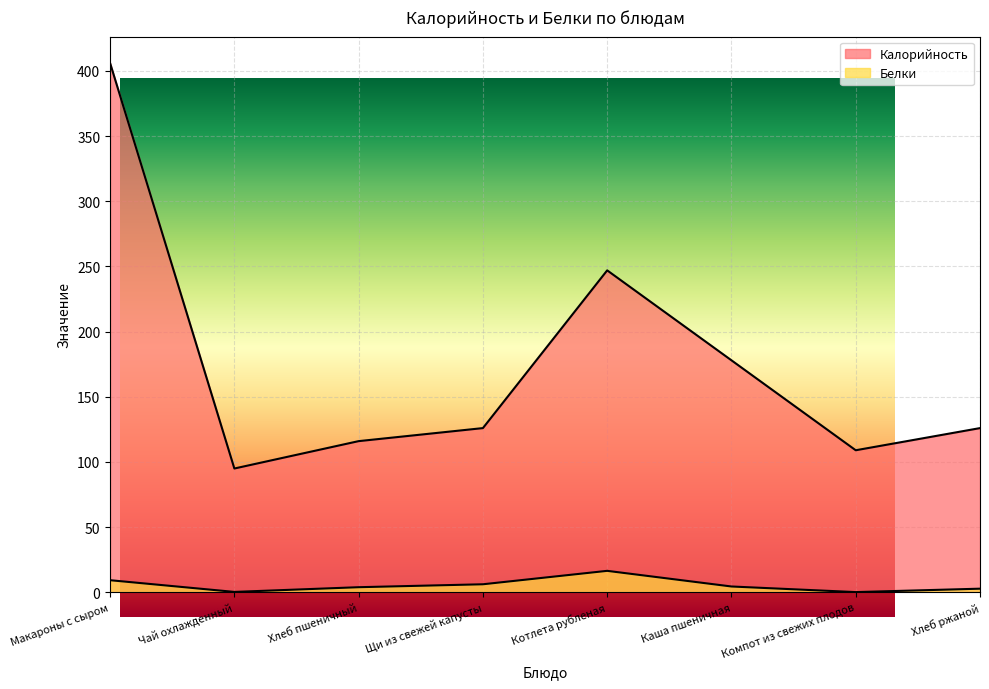

What is the spread (max minus min) of values at Чай охлажденный?

94.7